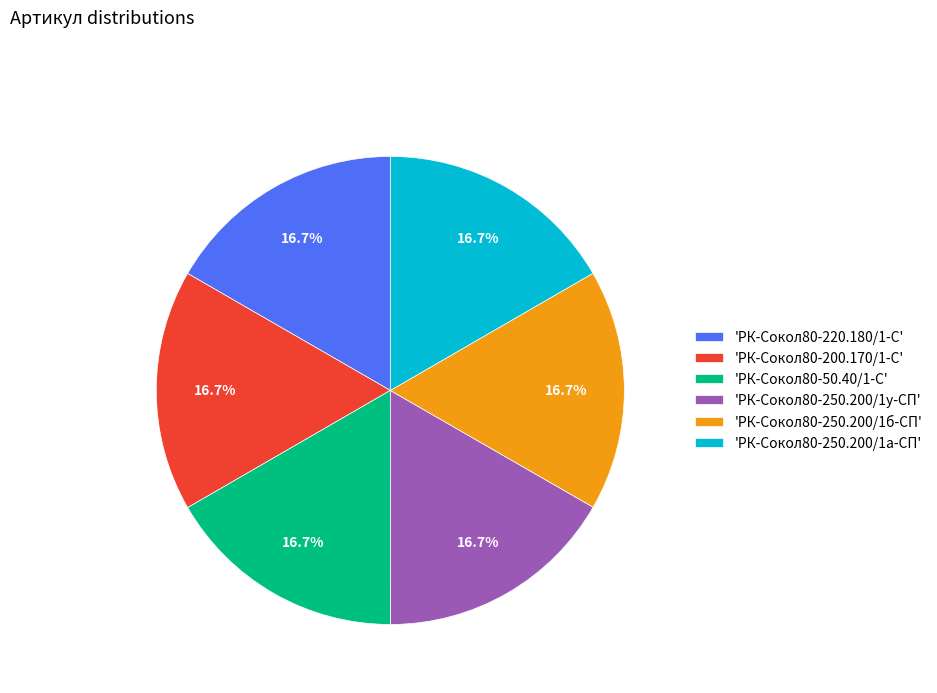

Is there a majority slice in this chart?

No